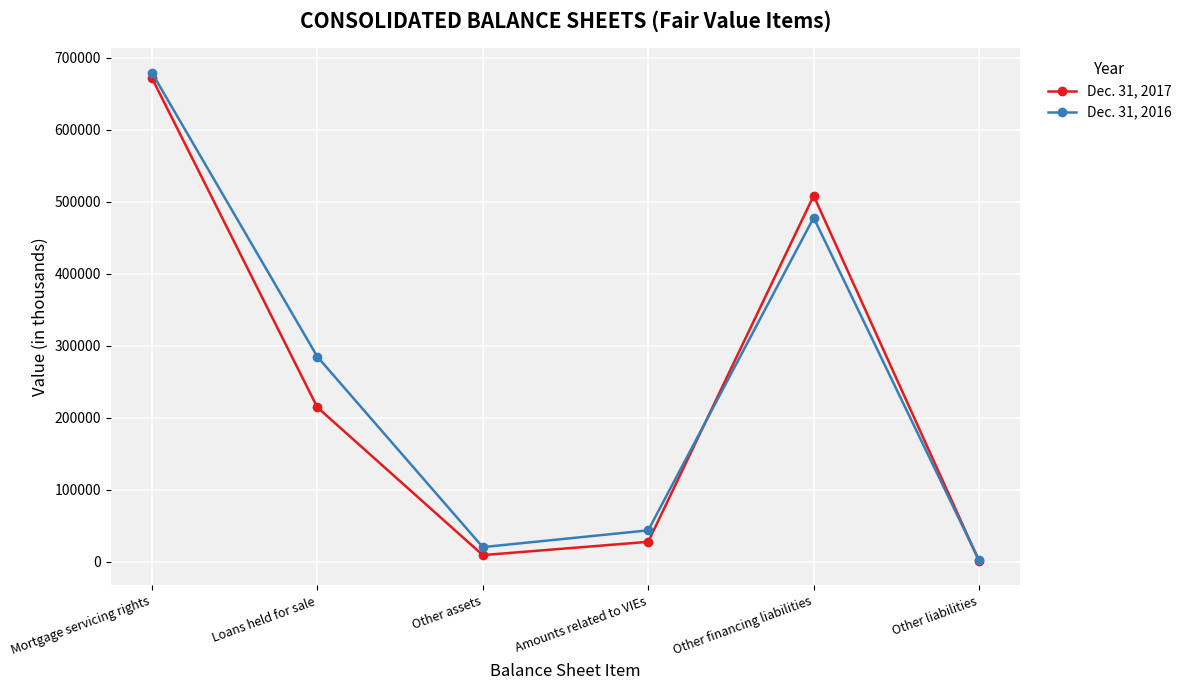

Reading right to left, transcribe all the data shown in this chart.

Dec. 31, 2017: Other liabilities=635	Other financing liabilities=508291	Amounts related to VIEs=27359	Other assets=8900	Loans held for sale=214262	Mortgage servicing rights=671962
Dec. 31, 2016: Other liabilities=1550	Other financing liabilities=477707	Amounts related to VIEs=43331	Other assets=20007	Loans held for sale=284632	Mortgage servicing rights=679256